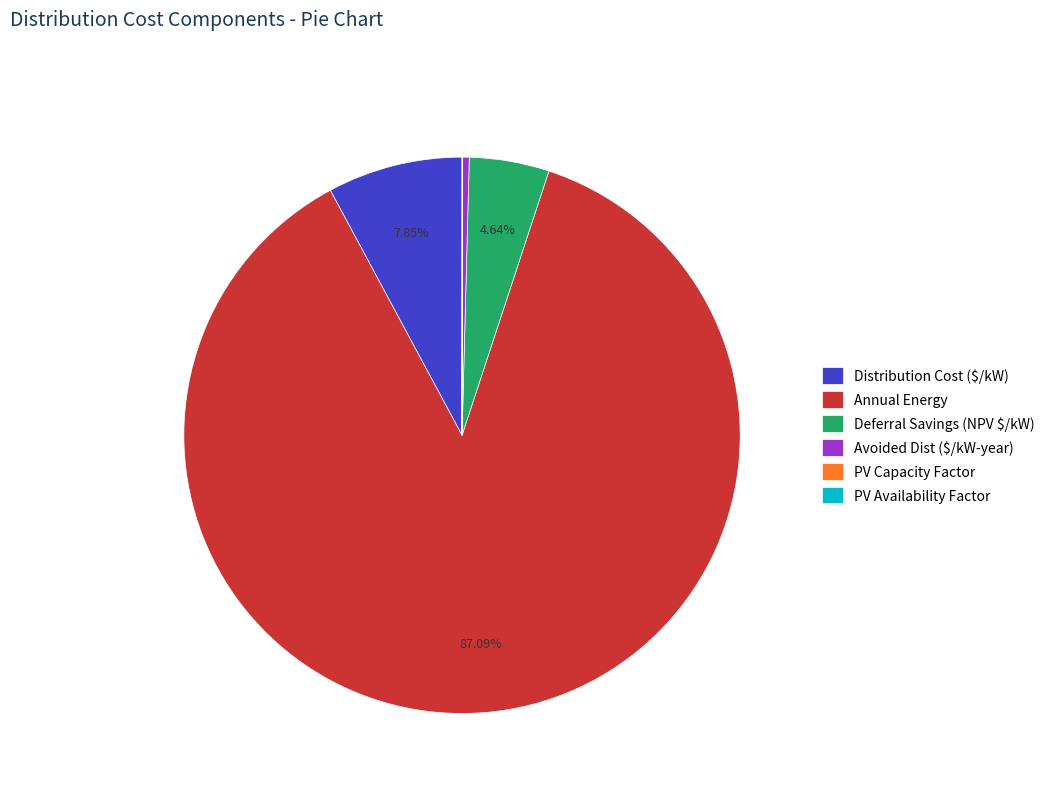

Combined, do Annual Energy and Distribution Cost ($/kW) account for over 50%?

Yes